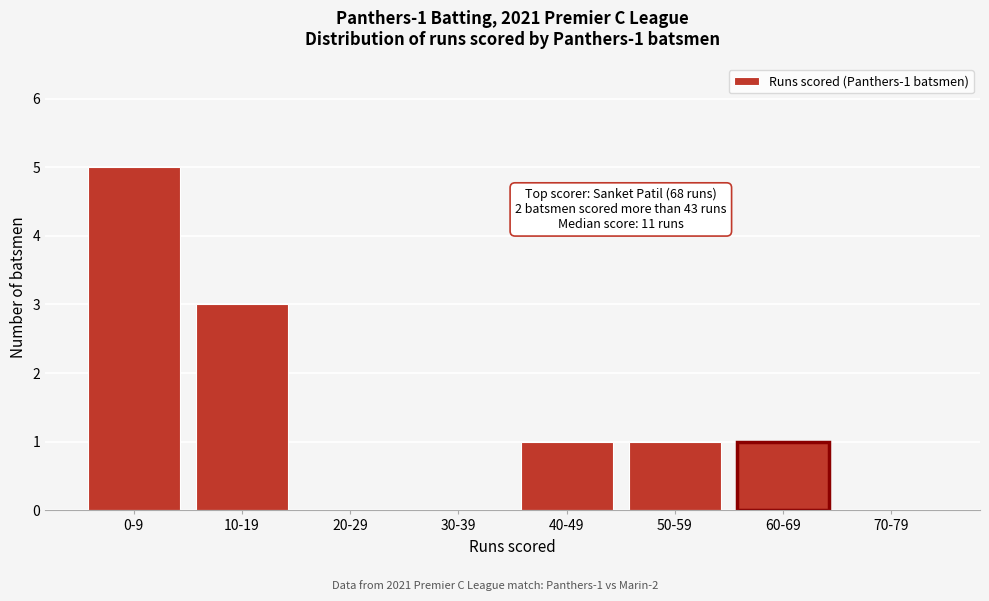

Reading right to left, what are all the values shown in this chart?

70-79=0	60-69=1	50-59=1	40-49=1	30-39=0	20-29=0	10-19=3	0-9=5